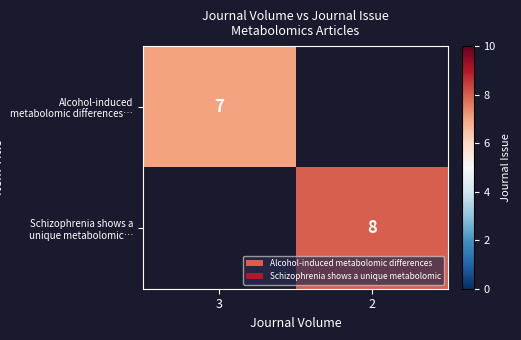

The value of Schizophrenia shows a unique metabolomic… at 2 is 14. True or false?

False